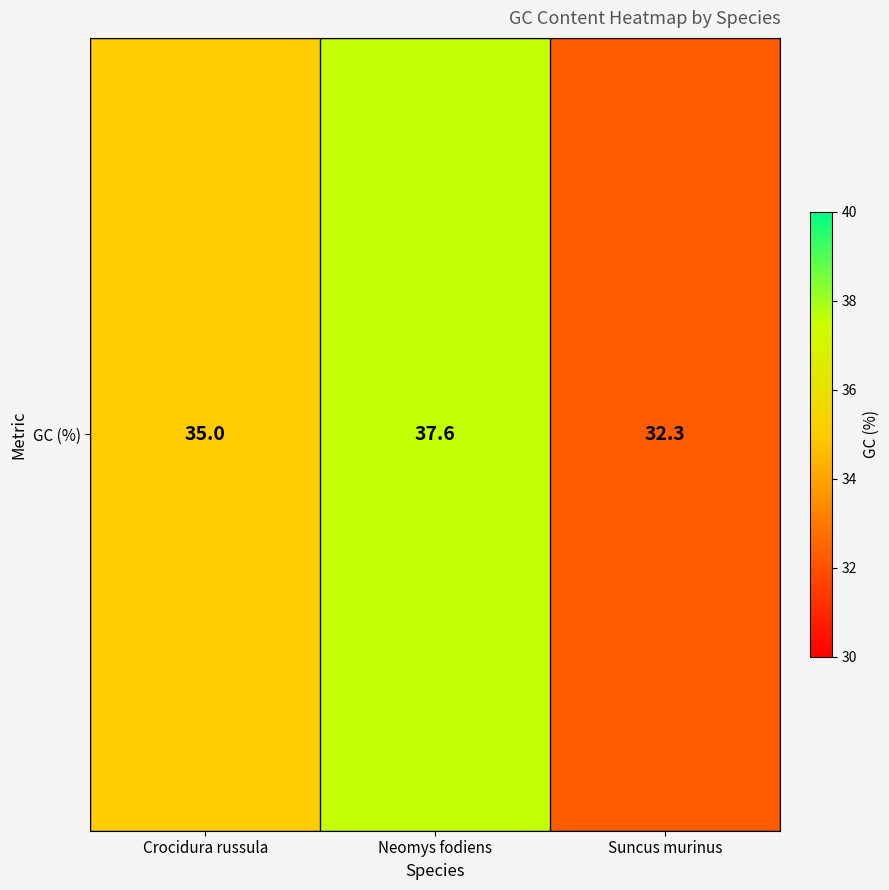

Reading right to left, transcribe all the data shown in this chart.

Suncus murinus=32.3	Neomys fodiens=37.6	Crocidura russula=35.0